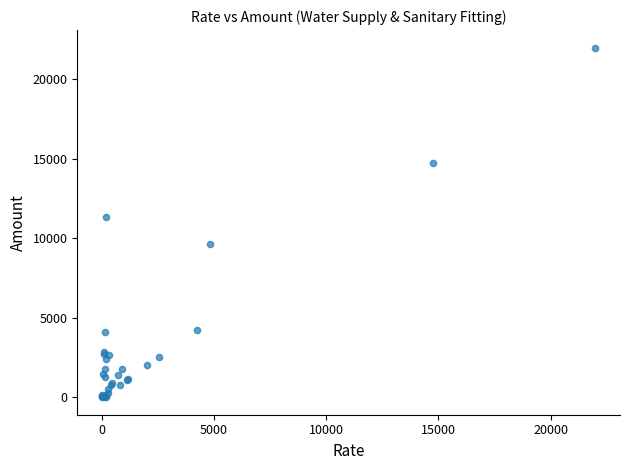

What Y value in the scatter plot is closest to 10994?

11338.2